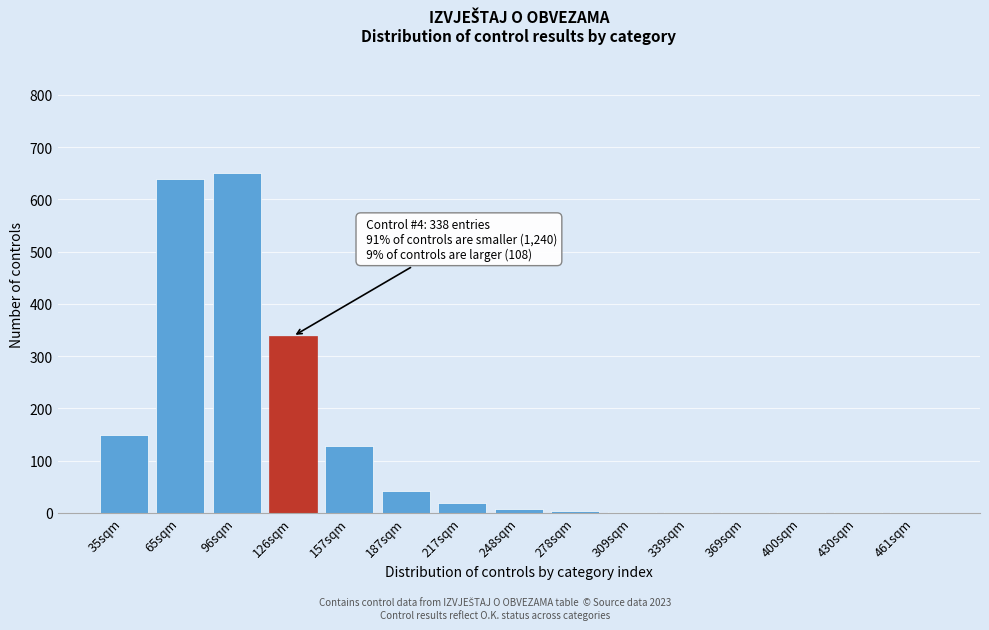

True or false: the data shows 640 at 65sqm.

True